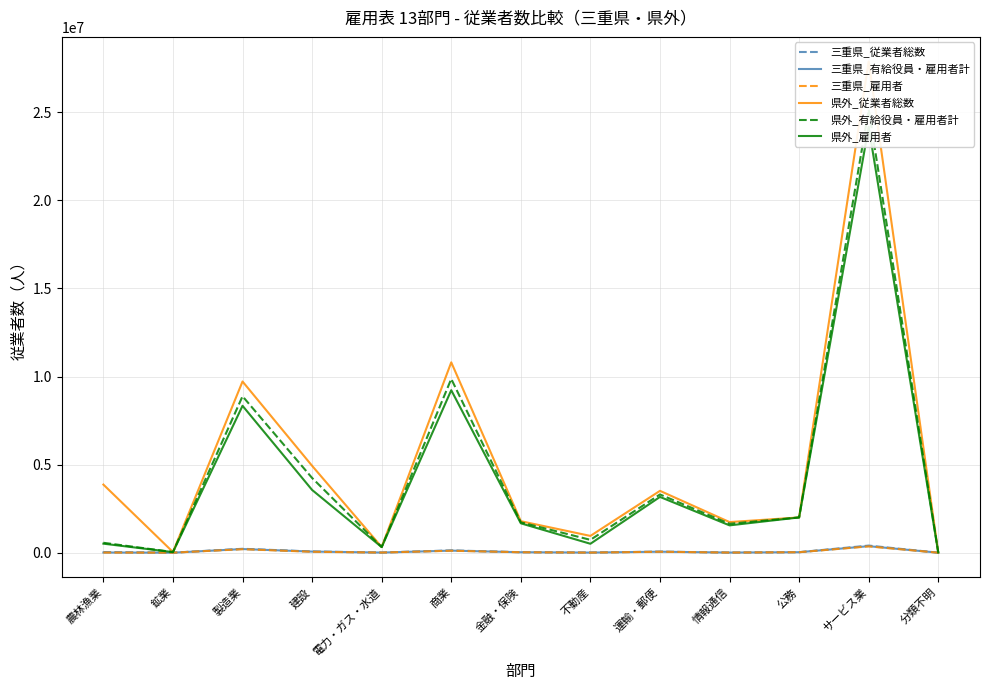

True or false: 県外_有給役員・雇用者計 has a value of 555316 at 電力・ガス・水道.

False